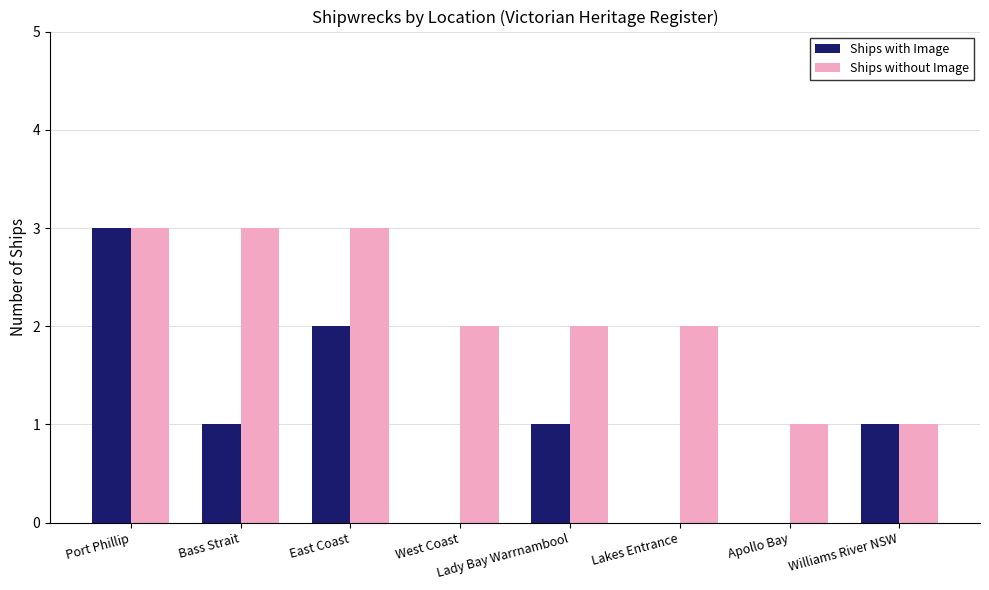

Are the bars horizontal?

No